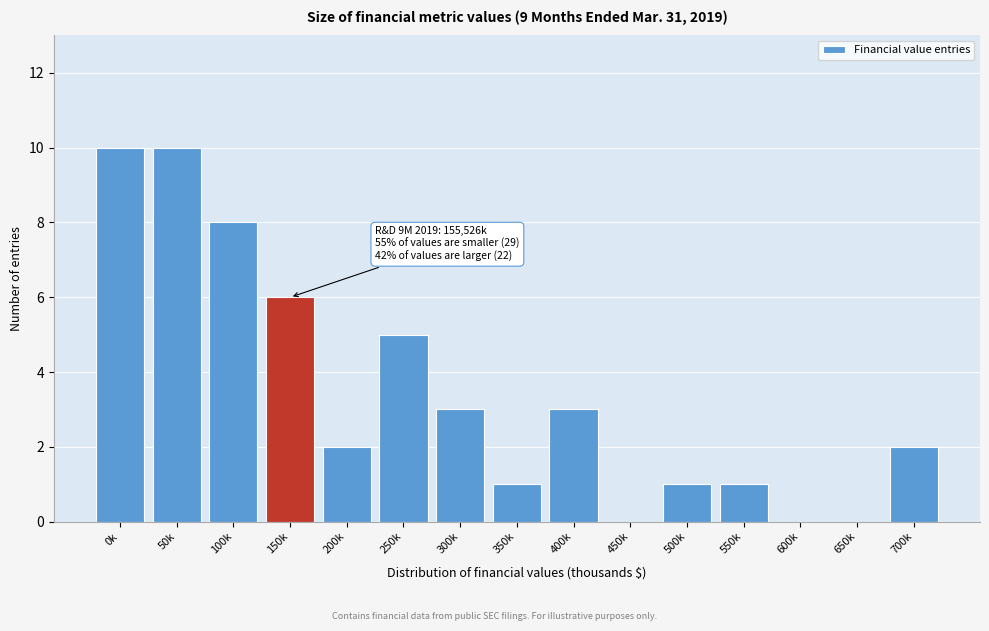

Reading left to right, list all the values displayed in this chart.

0k=10	50k=10	100k=8	150k=6	200k=2	250k=5	300k=3	350k=1	400k=3	450k=0	500k=1	550k=1	600k=0	650k=0	700k=2